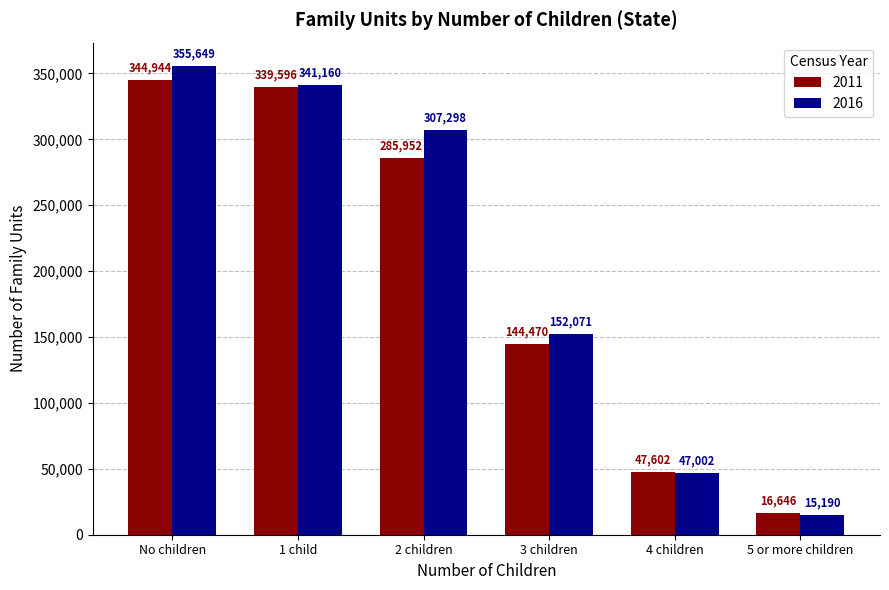

Which series has the largest total across all categories?

2016